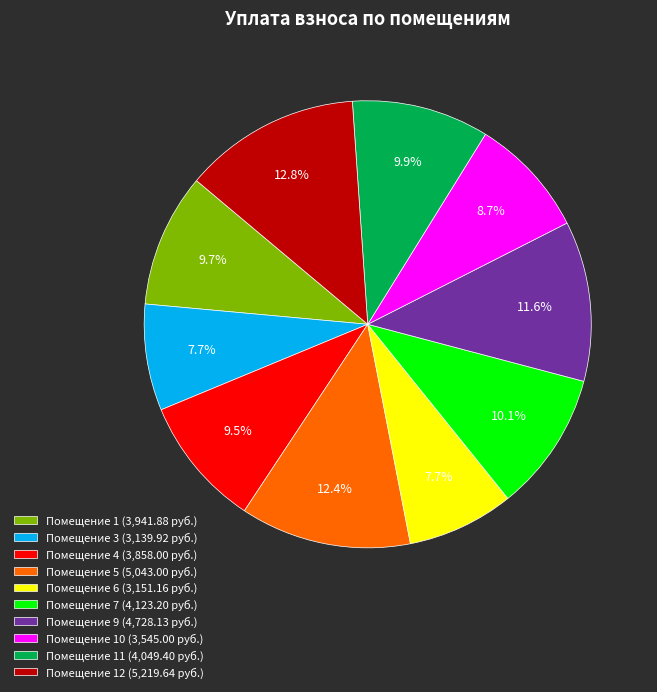

How many slices are in this pie chart?

10